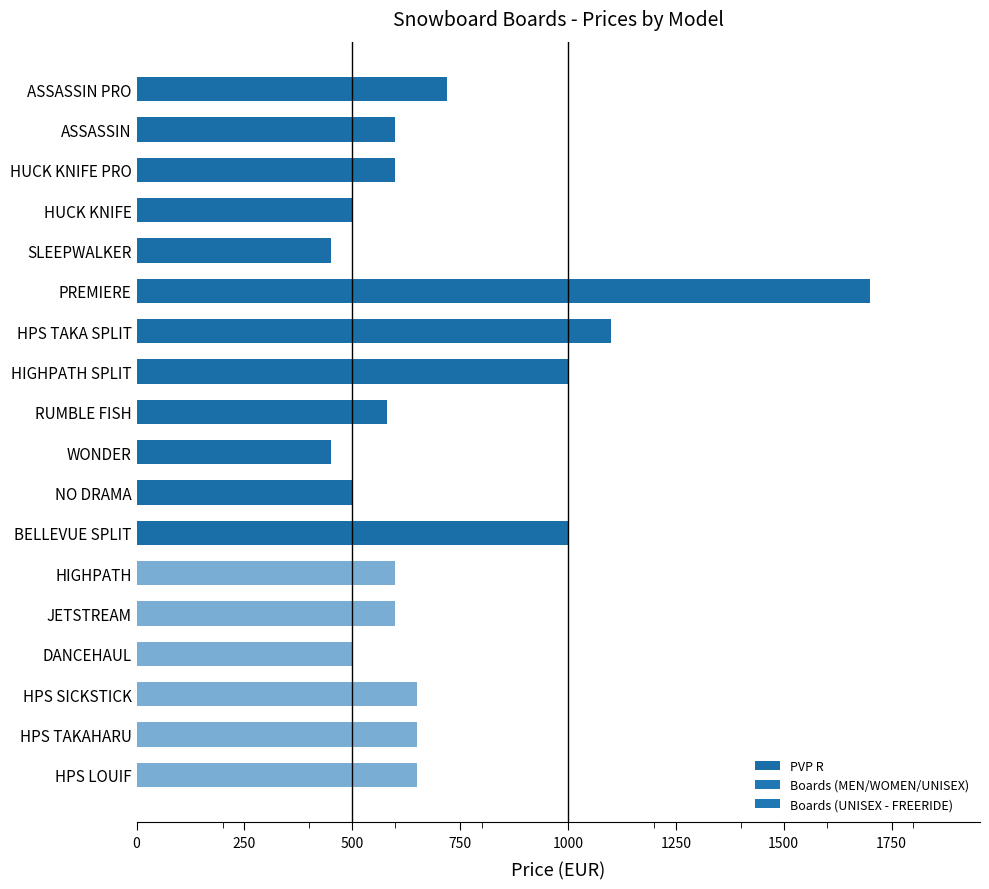

The value at HPS LOUIF is 134. True or false?

False